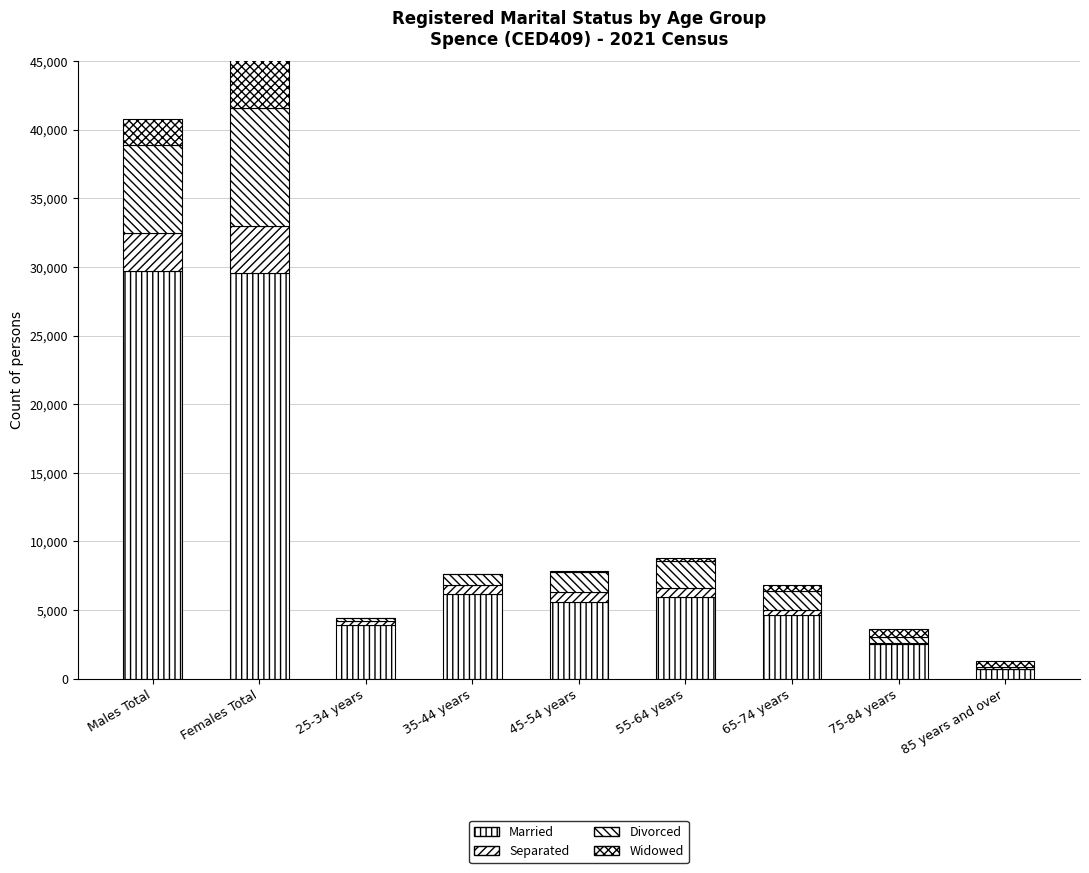

What is the highest value of the Divorced series?

8614